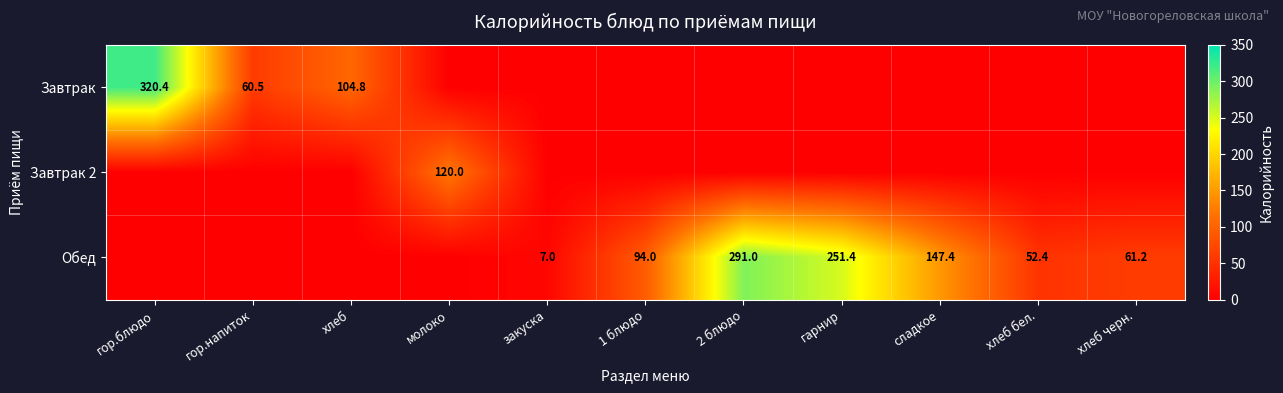

Rank the categories by Обед value from lowest to highest.

гор.блюдо, гор.напиток, хлеб, молоко, закуска, хлеб бел., хлеб черн., 1 блюдо, сладкое, гарнир, 2 блюдо